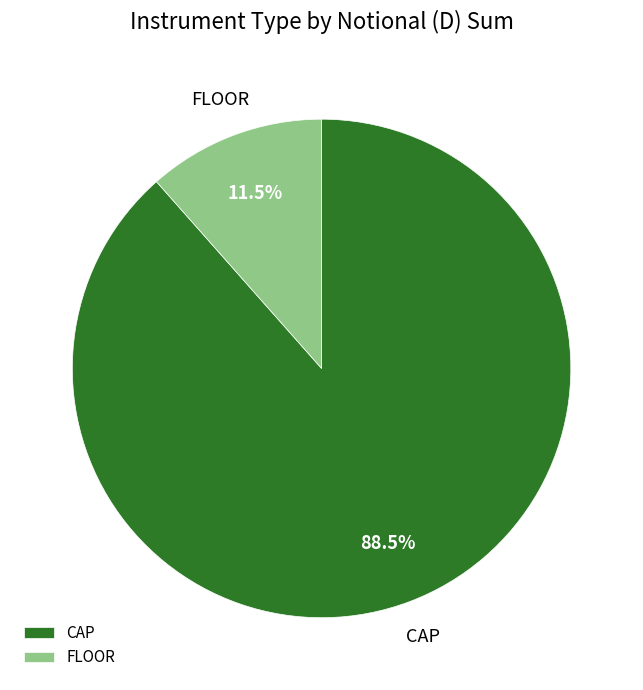

Is it true that FLOOR is 67% of the pie?

False